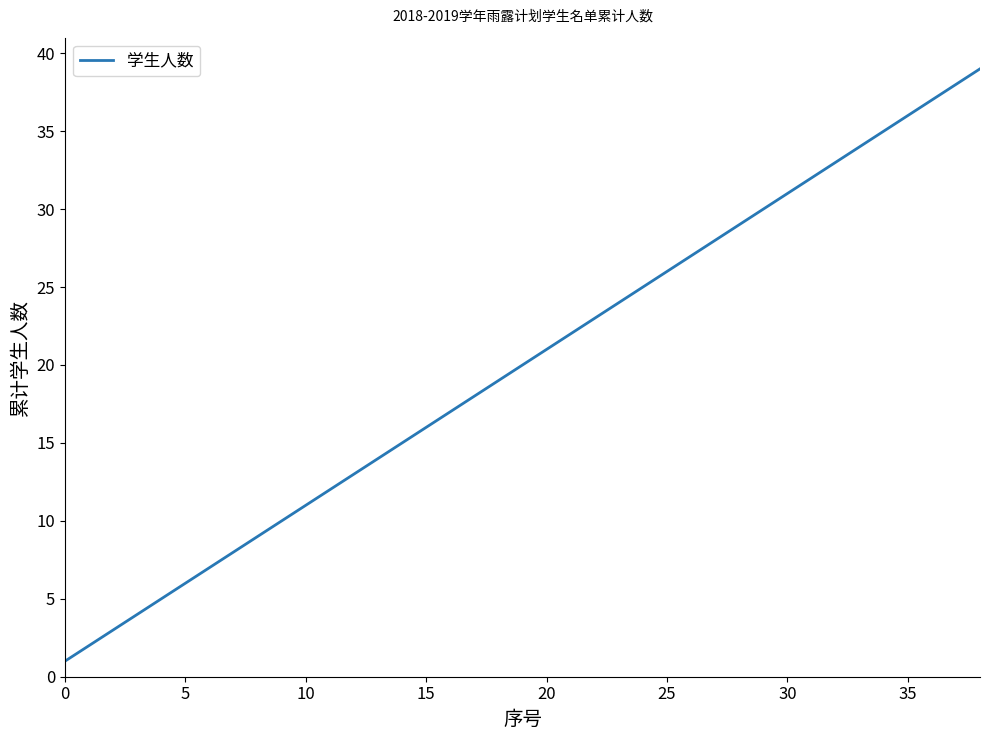

What is the greatest value displayed?

39